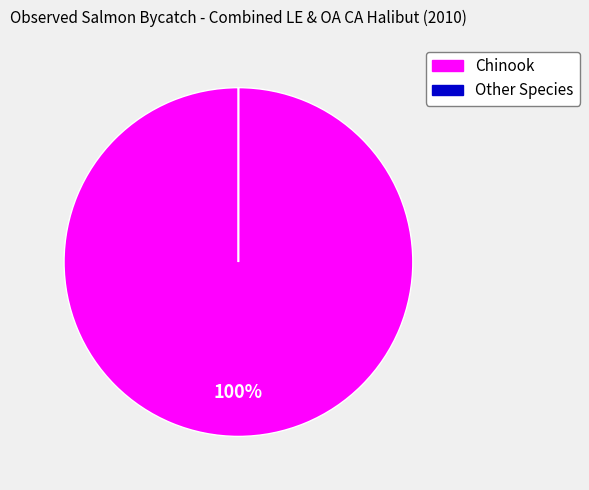

Does any single category account for the majority?

Yes